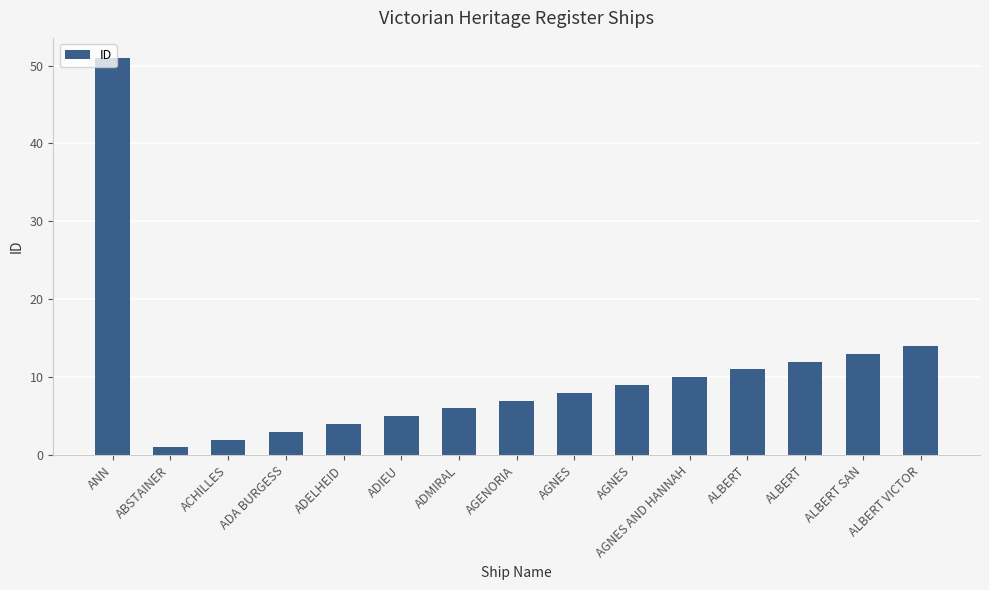

List the labels in order of value, largest first.

ANN, ALBERT VICTOR, ALBERT SAN, ALBERT, ALBERT, AGNES AND HANNAH, AGNES, AGNES, AGENORIA, ADMIRAL, ADIEU, ADELHEID, ADA BURGESS, ACHILLES, ABSTAINER